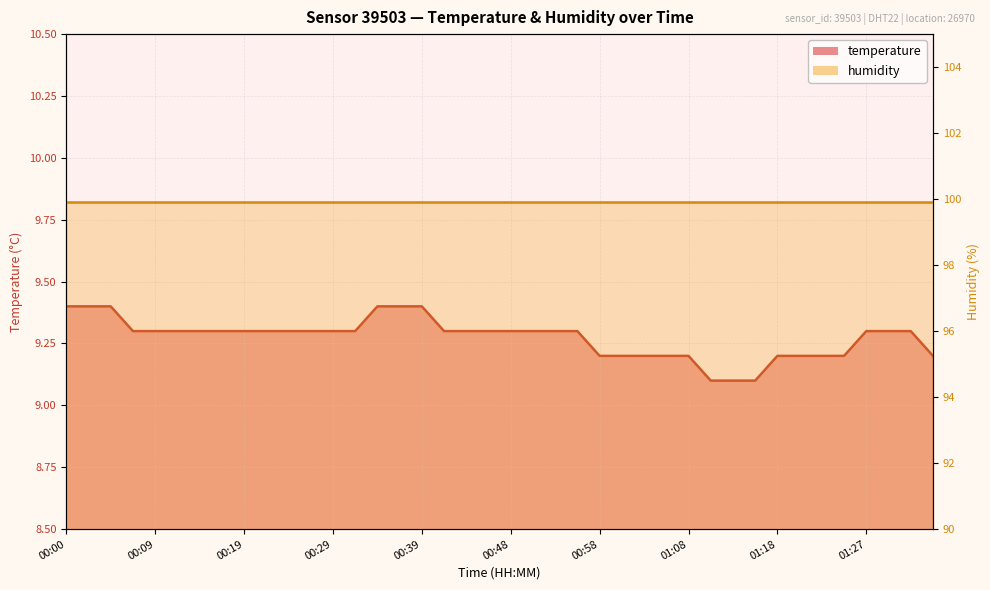

Which label corresponds to the largest value in the chart?

00:00